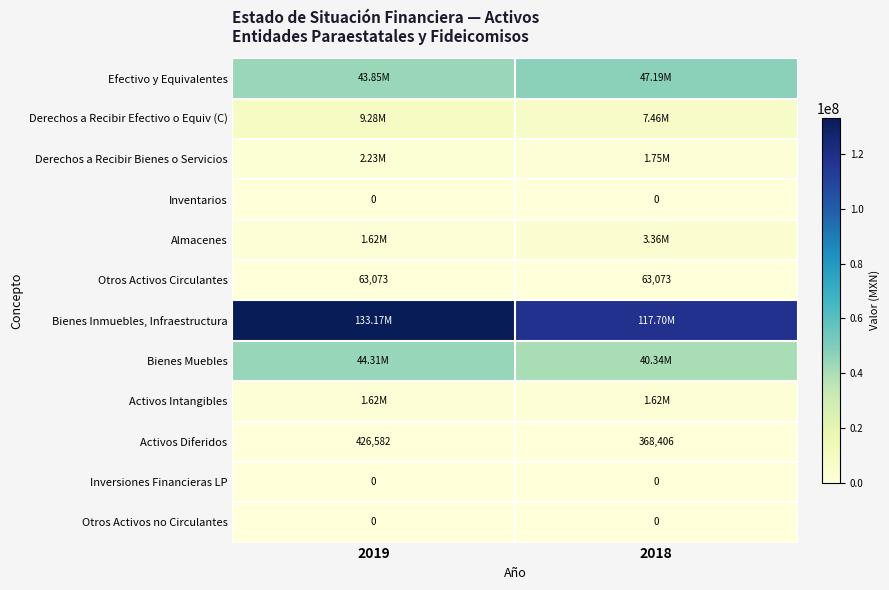

List the series in order of their peak value, lowest first.

Inventarios, Inversiones Financieras LP, Otros Activos no Circulantes, Otros Activos Circulantes, Activos Diferidos, Activos Intangibles, Derechos a Recibir Bienes o Servicios, Almacenes, Derechos a Recibir Efectivo o Equiv (C), Bienes Muebles, Efectivo y Equivalentes, Bienes Inmuebles, Infraestructura